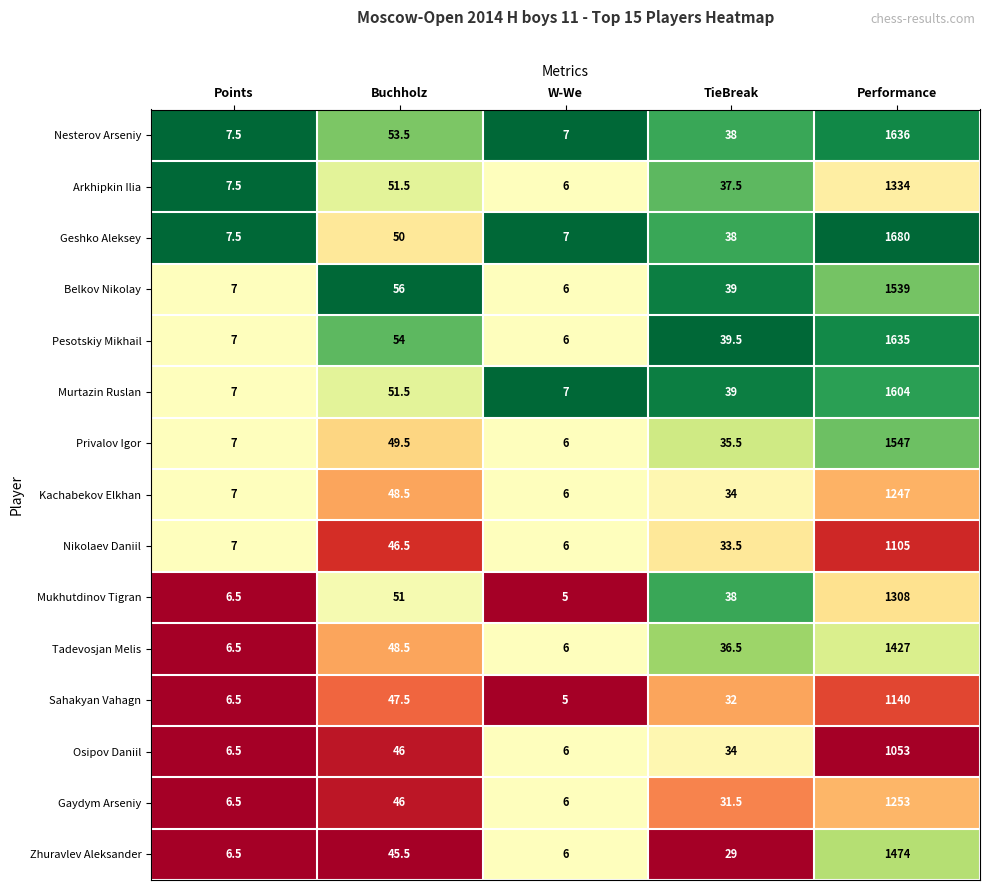

What is the difference between the maximum and minimum values in the Nesterov Arseniy series?

1629.0